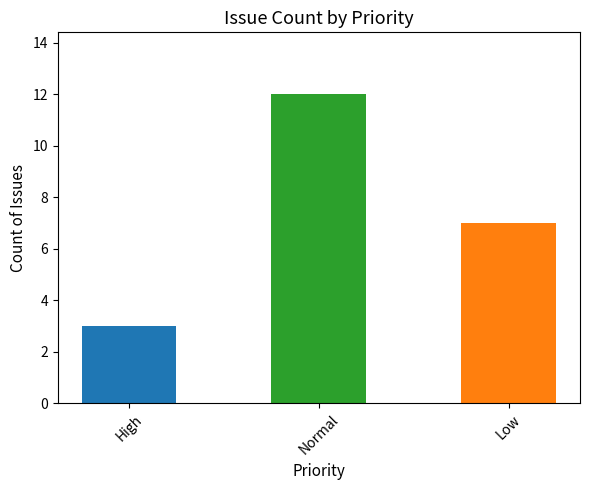

What is the difference between the maximum and minimum values?

9